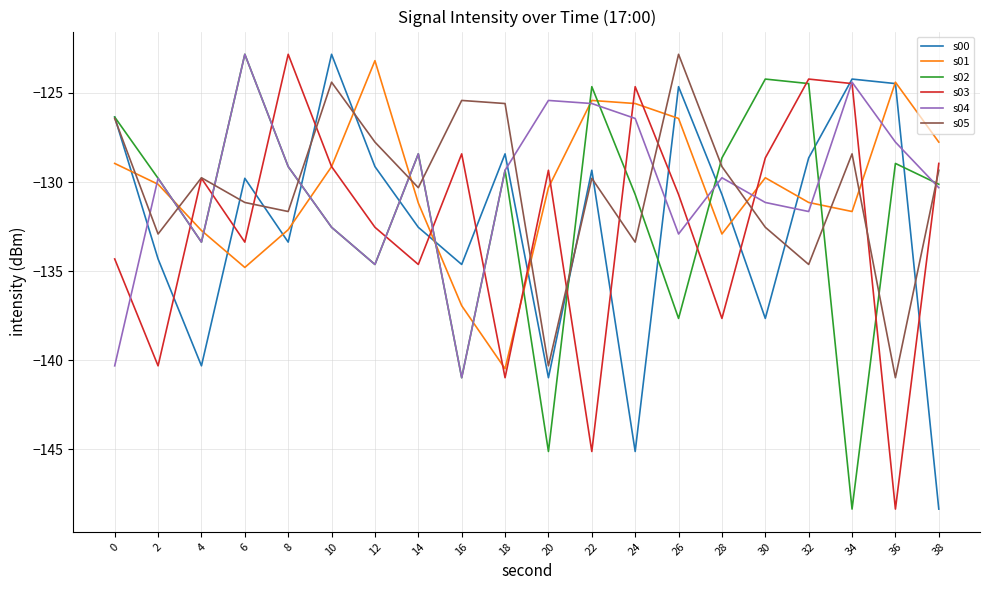

At which category is the sum across all series the highest?

10